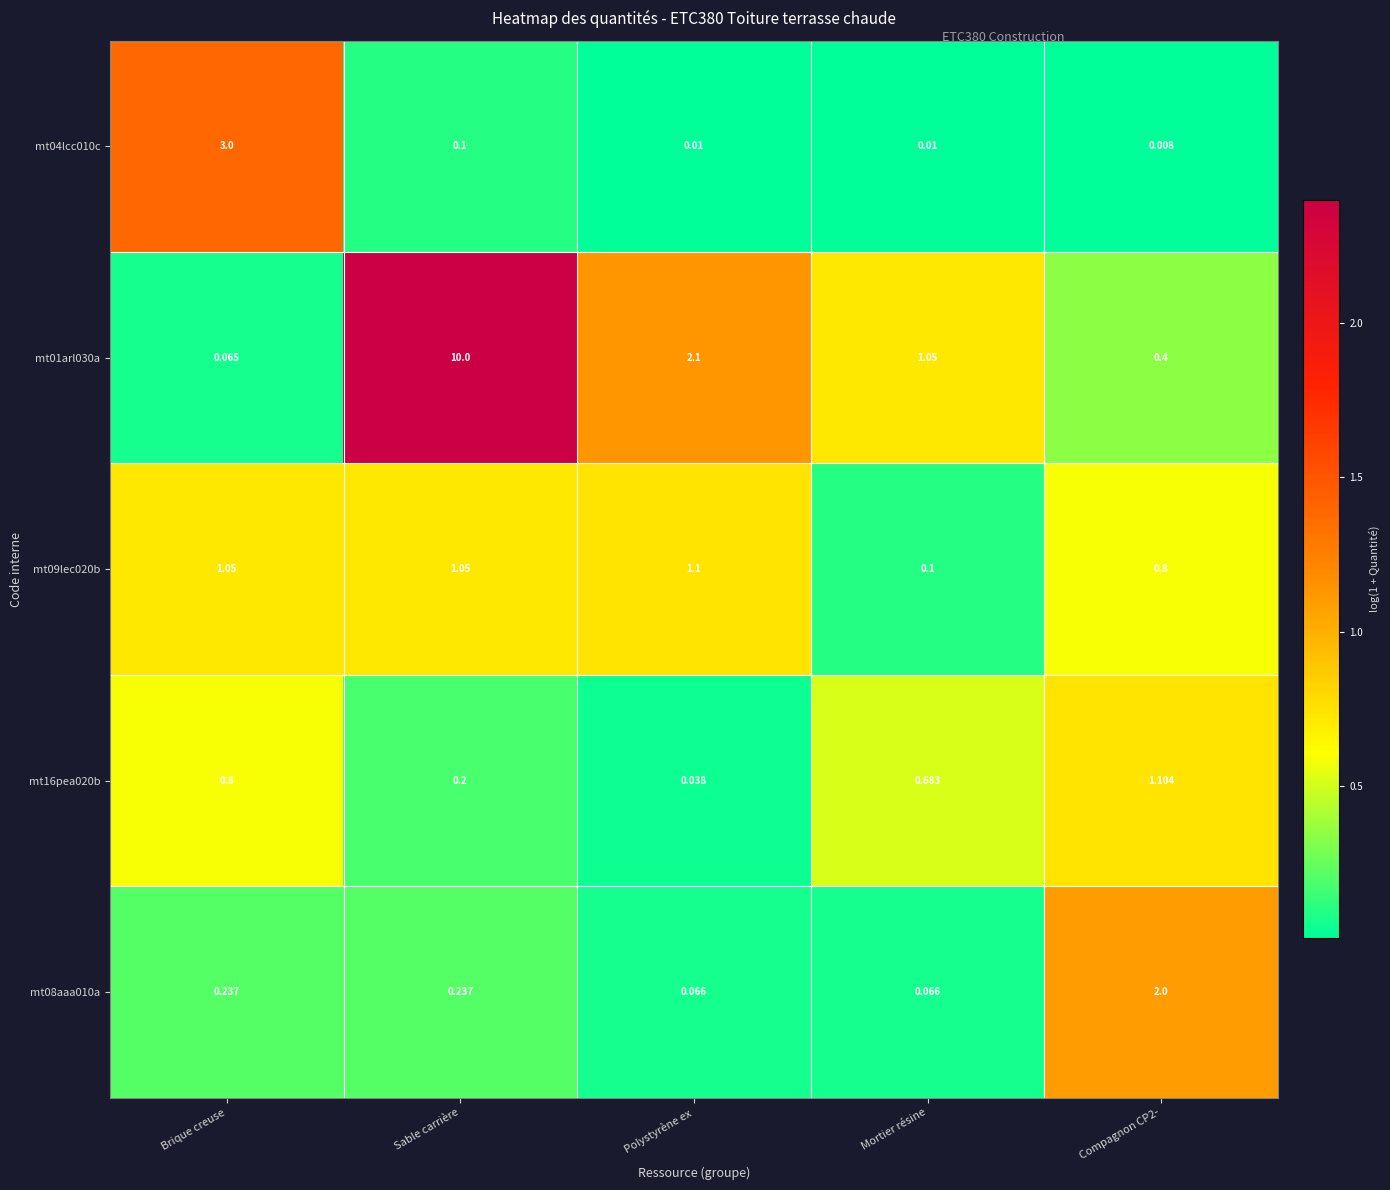

At which category is the sum across all series the highest?

Sable carrière